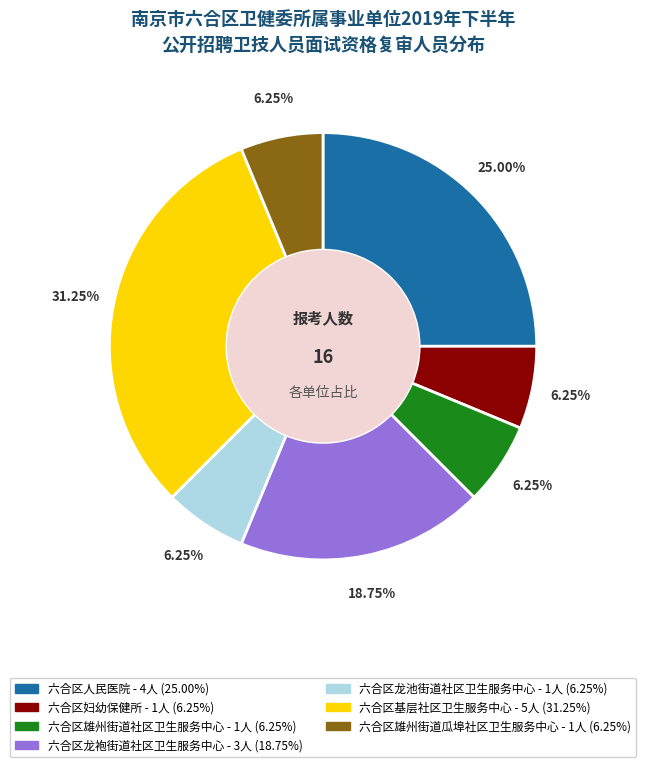

How many segments does this pie chart have?

7